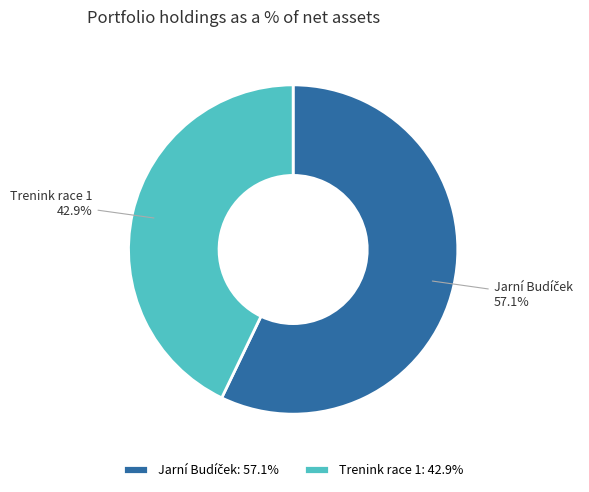

To the nearest percent, what is the average slice percentage?

50%